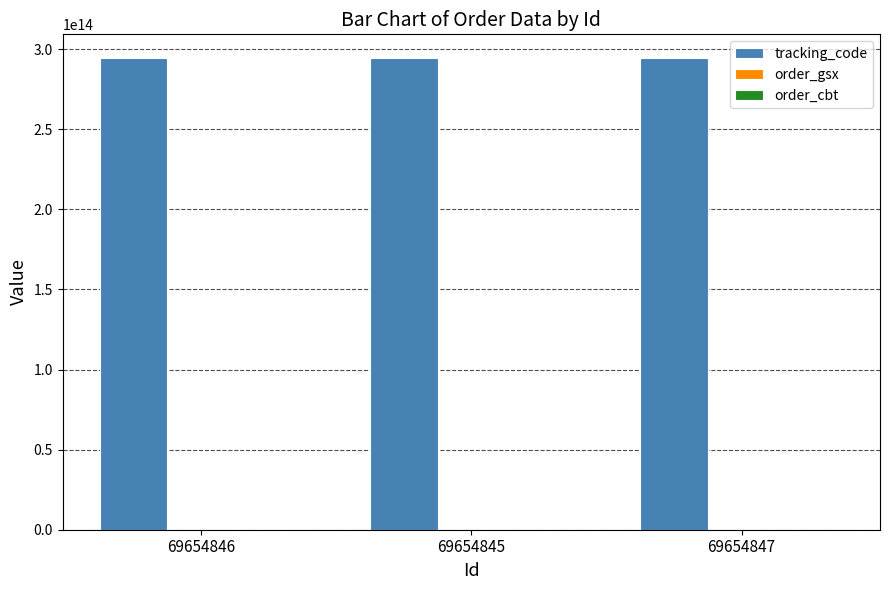

Which series has the largest total across all categories?

tracking_code